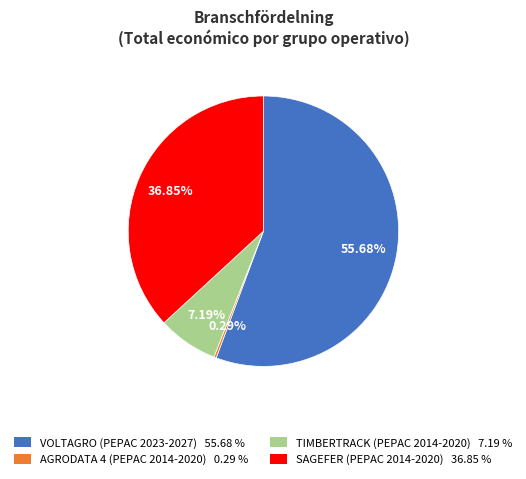

To the nearest percent, what is the difference between the TIMBERTRACK and SAGEFER slice percentages?

30%